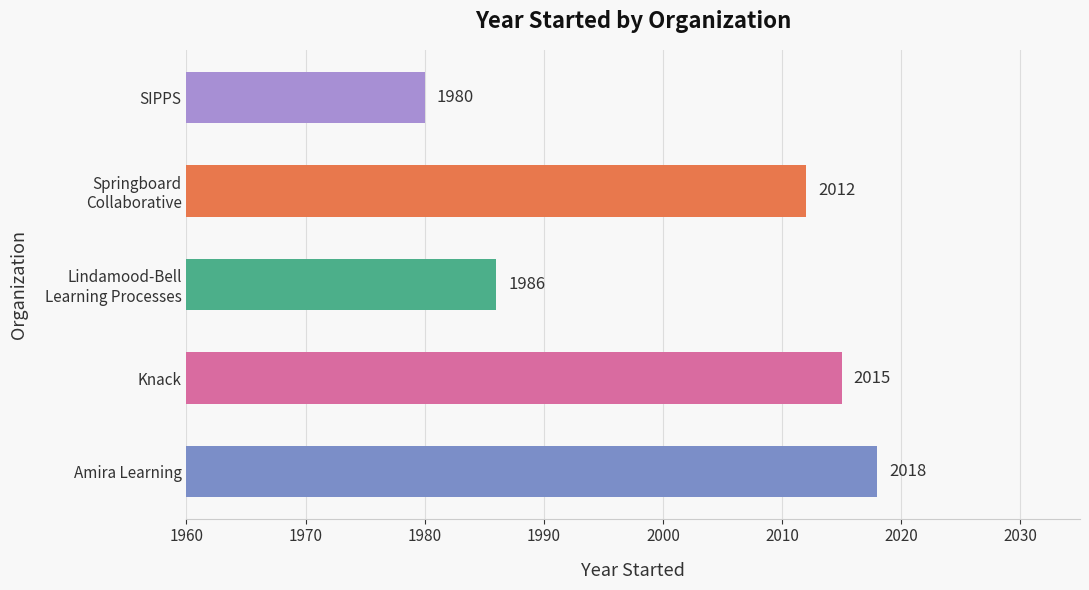

Between Knack and Amira Learning, which is larger?

Amira Learning